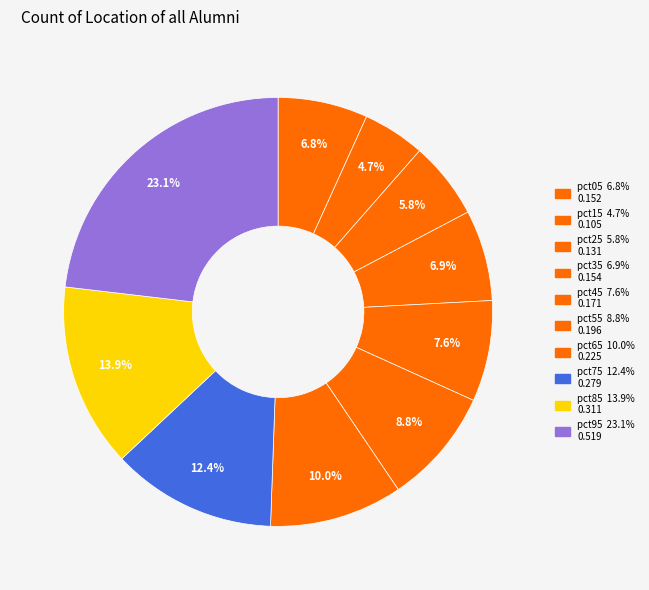

Which slice is the smallest?

pct15